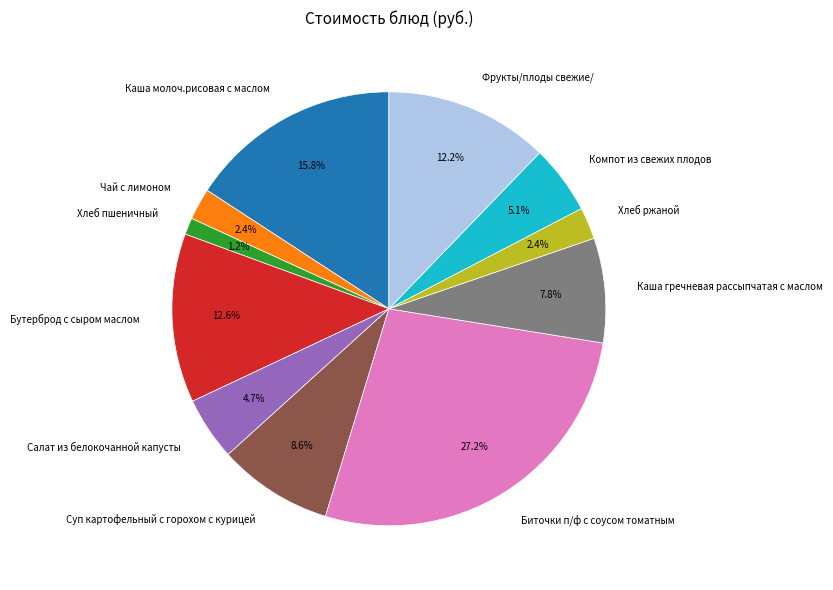

Is the sum of Хлеб пшеничный and Биточки п/ф с соусом томатным greater than half?

No